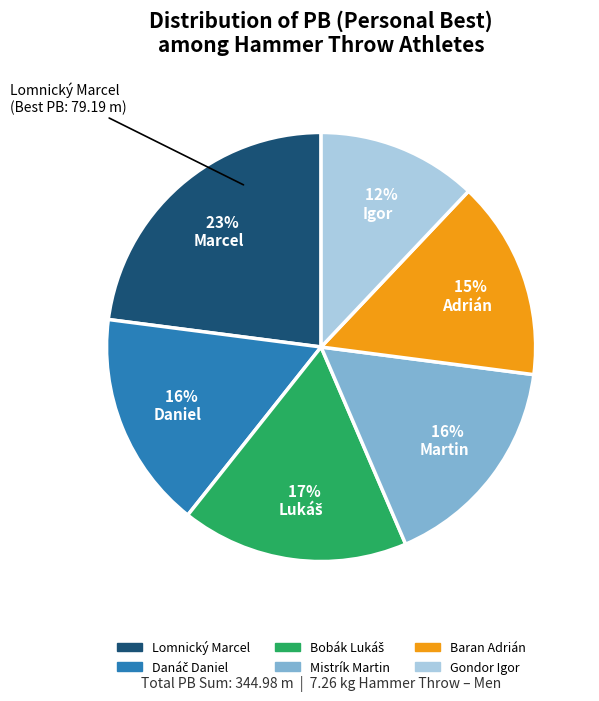

Is there any slice that represents more than half of the pie?

No